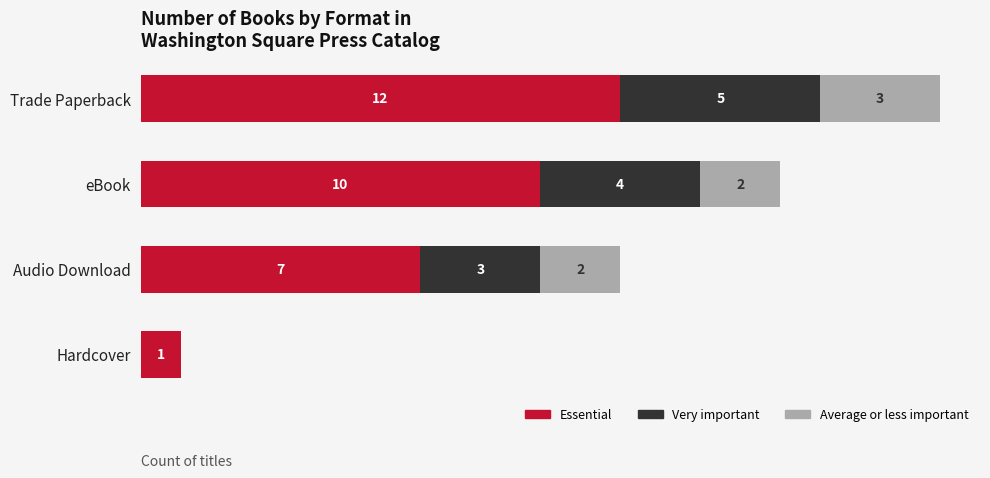

At which label is Essential closest to 6?

Audio Download